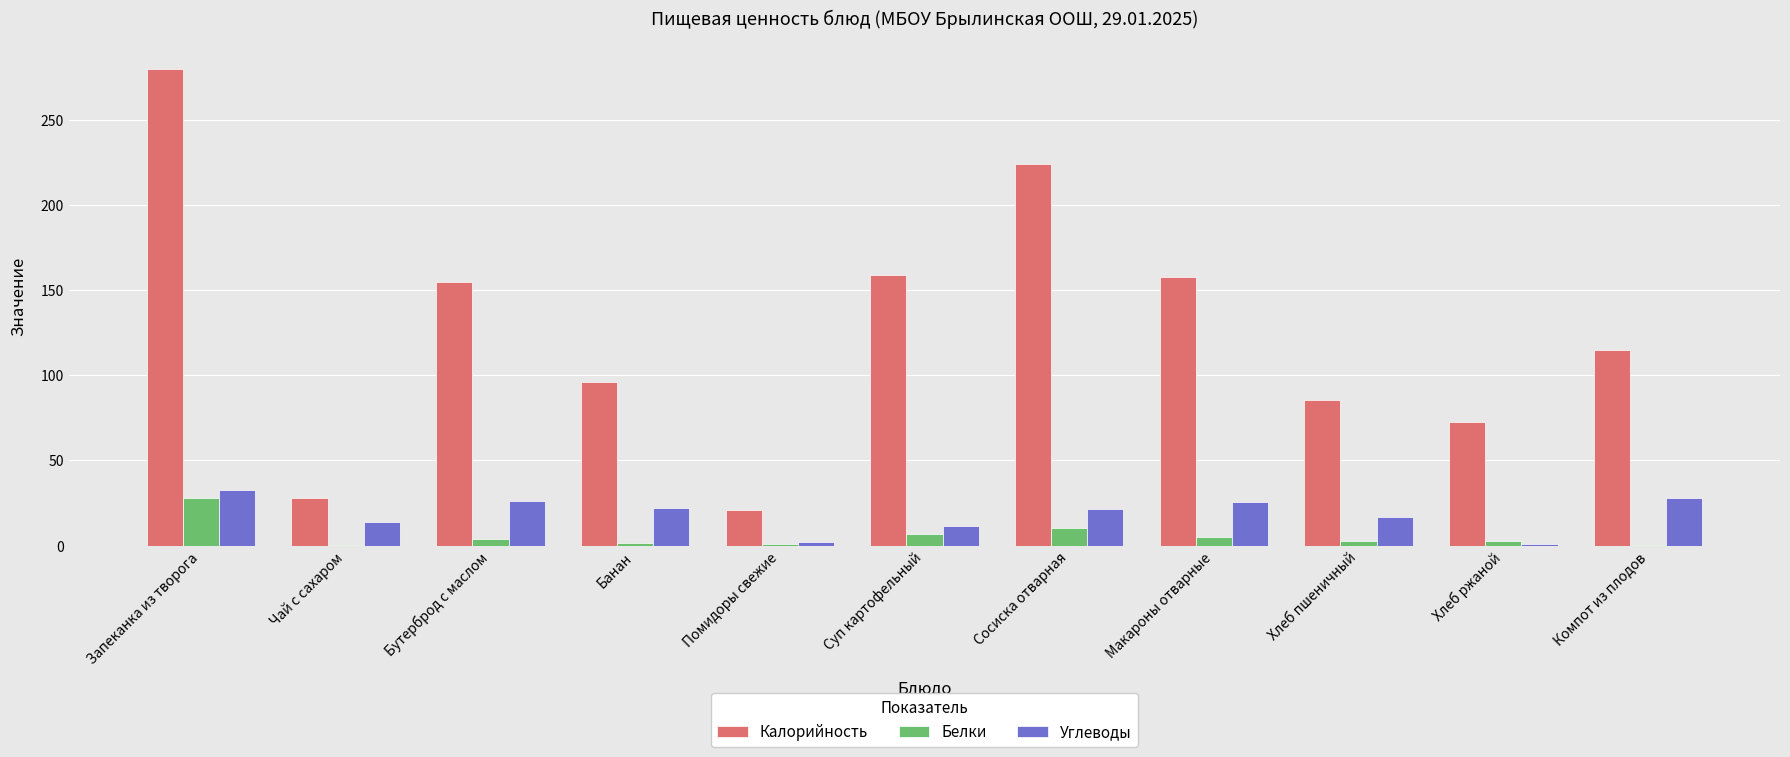

Which series has the largest total across all categories?

Калорийность